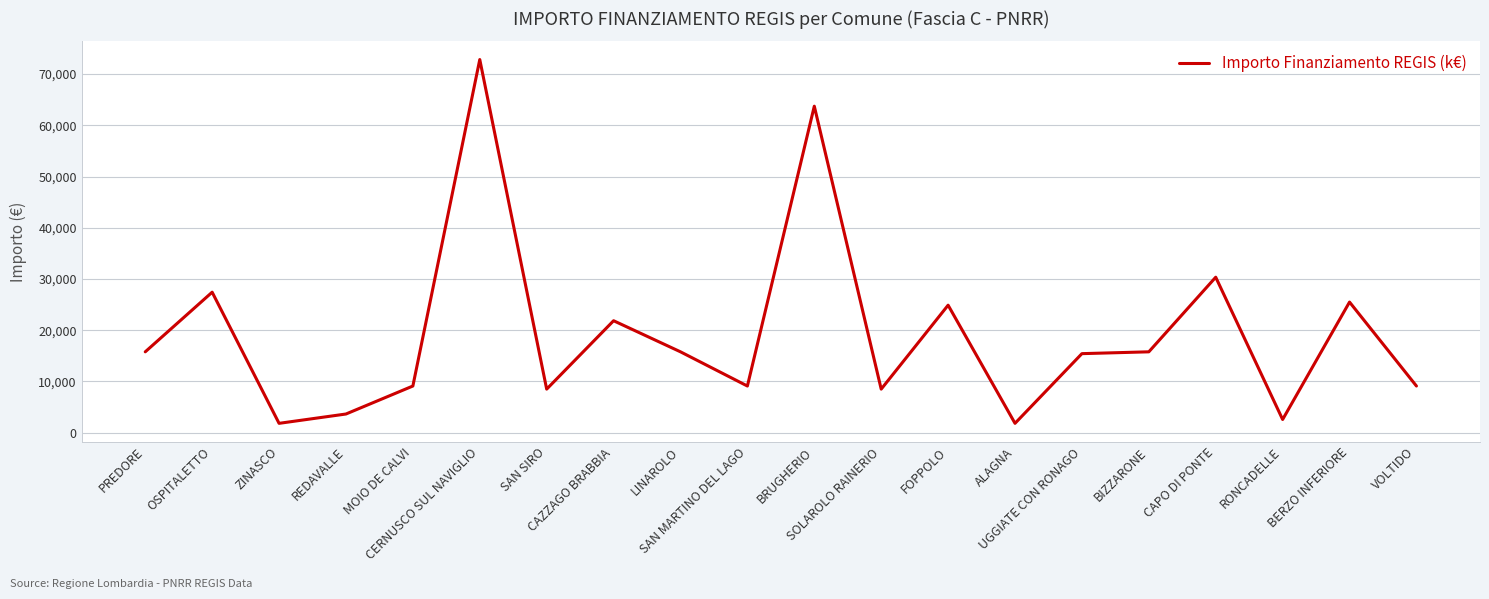

What position from the left is CERNUSCO SUL NAVIGLIO?

6